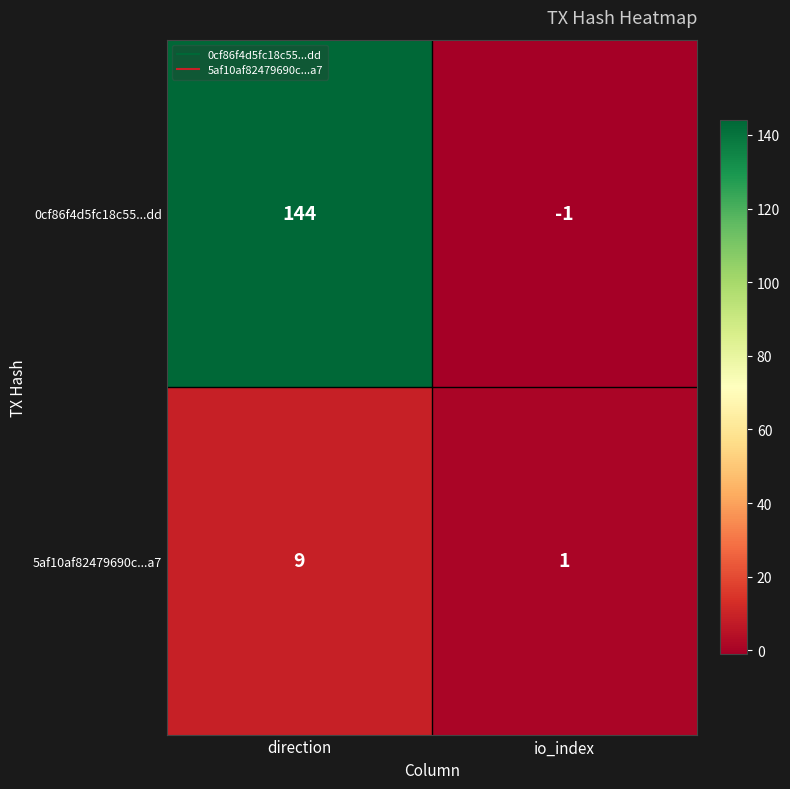

How many data points in 0cf86f4d5fc18c55...dd are less than 144?

1